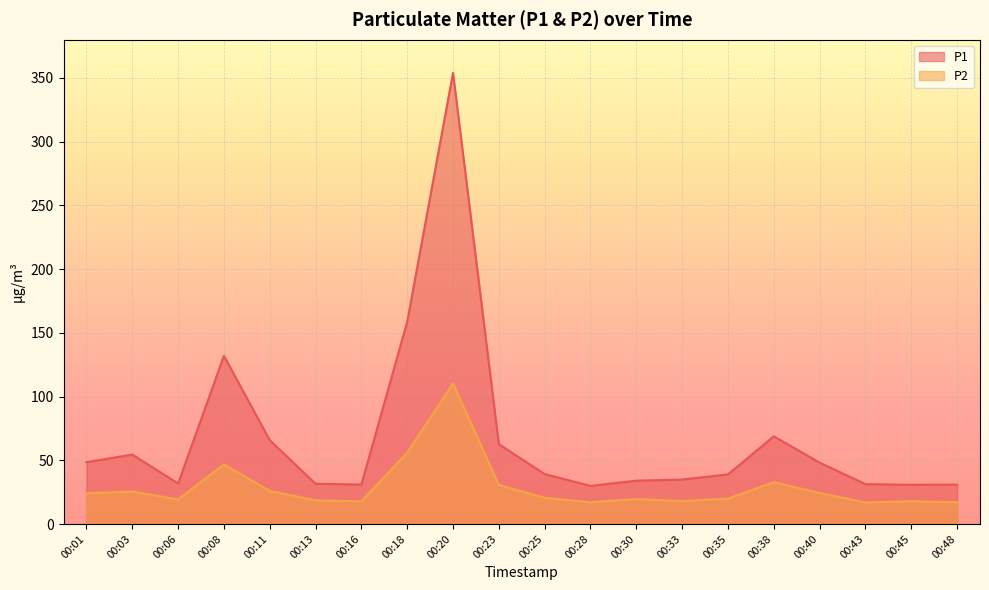

What is the difference between the maximum and minimum values in the P2 series?

93.4